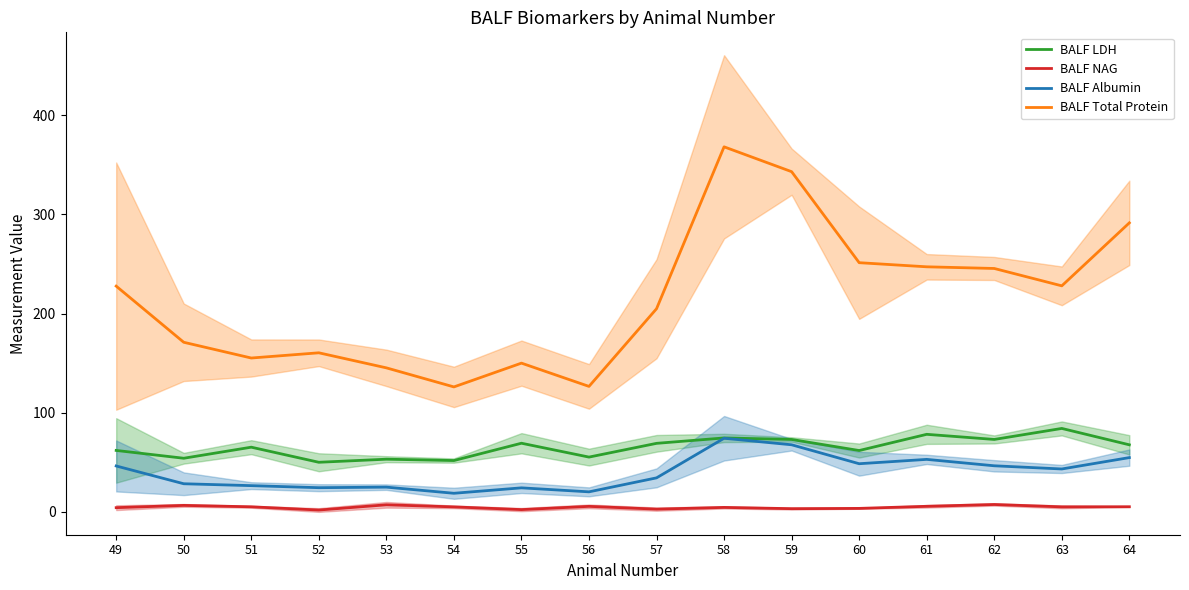

Reading right to left, list all the values displayed in this chart.

BALF LDH: 67.7	84.2	73.1	78.3	62.0	73.1	74.6	69.2	55.3	69.3	51.9	53.2	50.1	65.3	54.2	62.1
BALF NAG: 5.3	5.2	7.6	5.7	3.6	3.4	4.6	2.9	5.7	2.4	5.1	7.2	2.0	5.2	6.7	4.4
BALF Albumin: 54.8	43.4	46.6	53.0	48.7	67.8	74.3	34.4	20.3	24.3	18.9	25.1	24.5	26.6	28.5	46.4
BALF Total Protein: 291.5	228.0	245.5	247.1	251.3	343.0	368.1	204.9	126.6	150.1	126.1	145.3	160.5	155.2	171.1	227.7